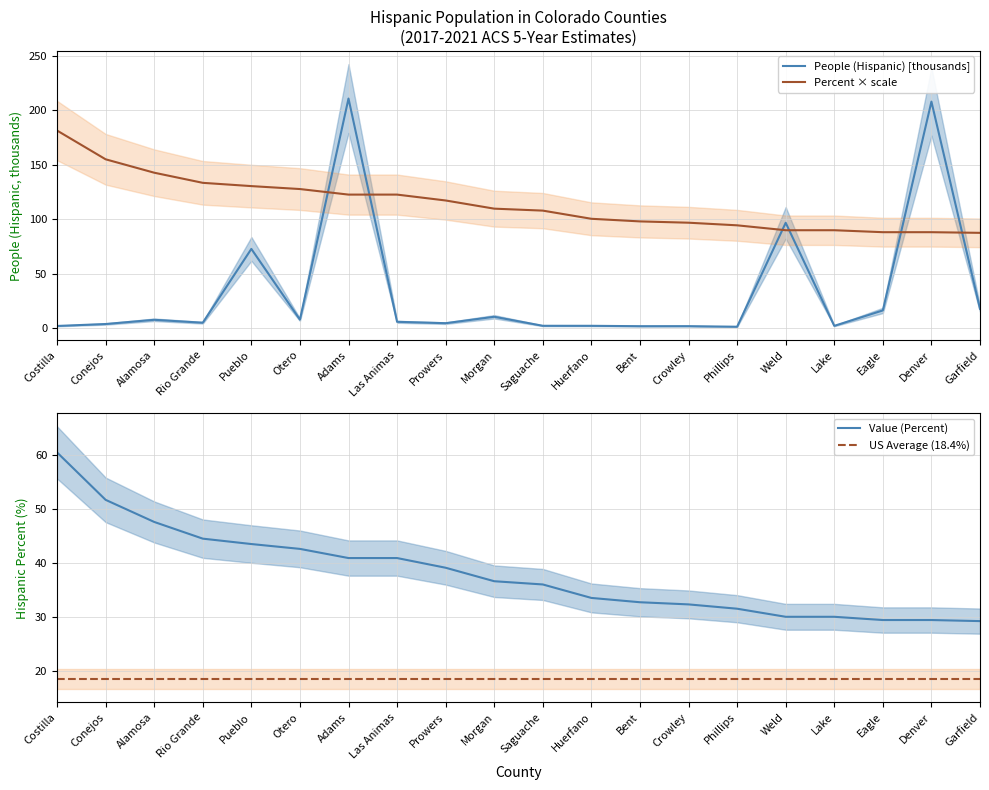

At which label is US Average (18.4%) closest to 18?

Costilla